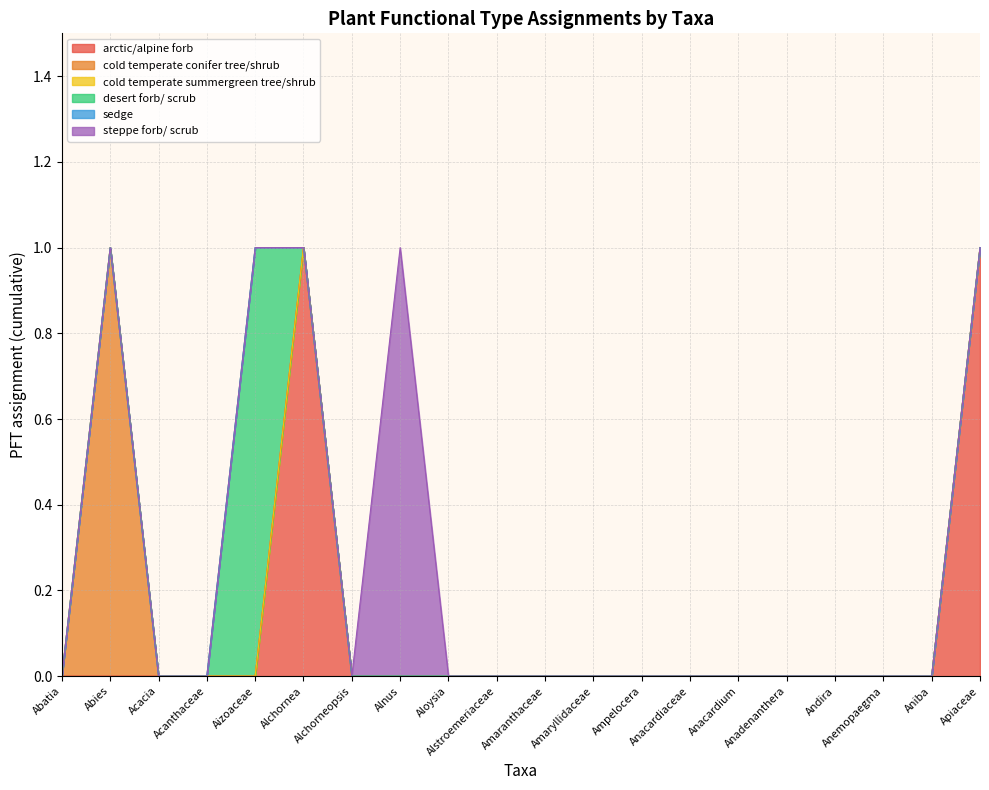

At how many categories does at least one series exceed 0?

5